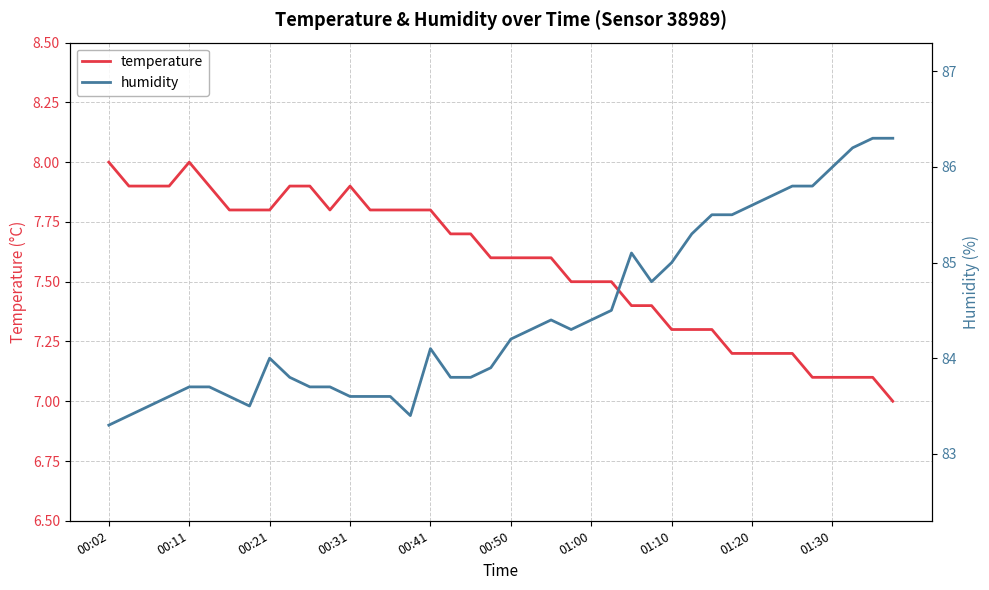

True or false: temperature and humidity cross at least once.

False